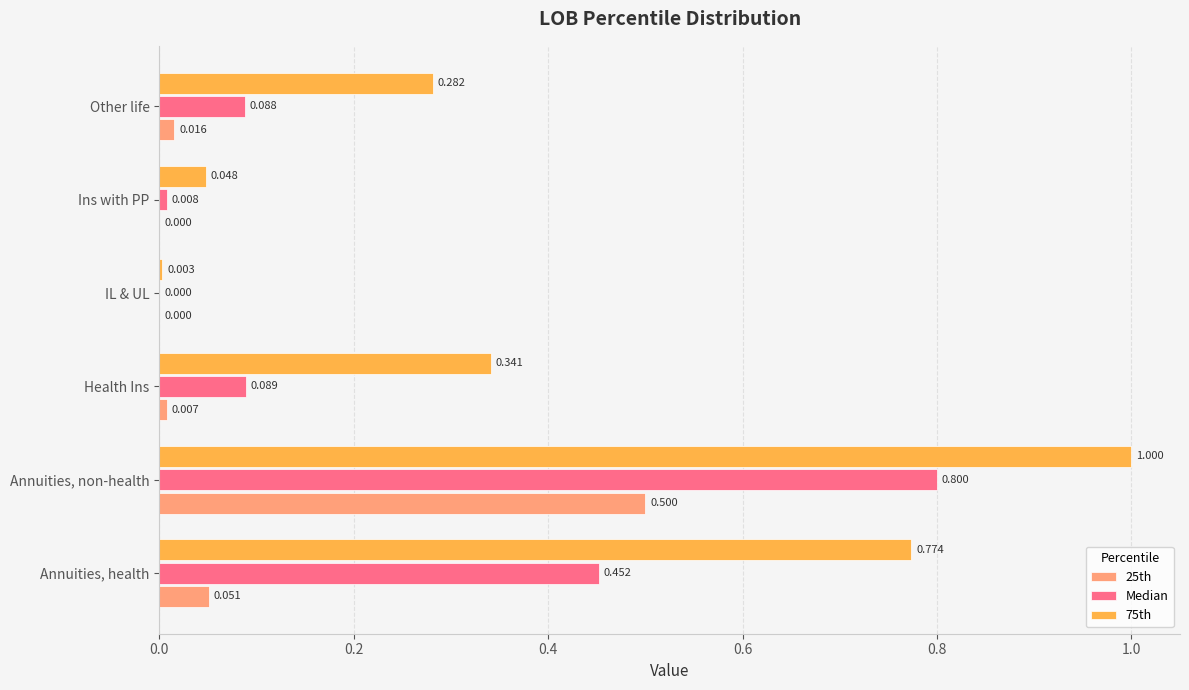

Is the value of Median at Annuities, non-health greater than the value of 75th at Other life?

Yes